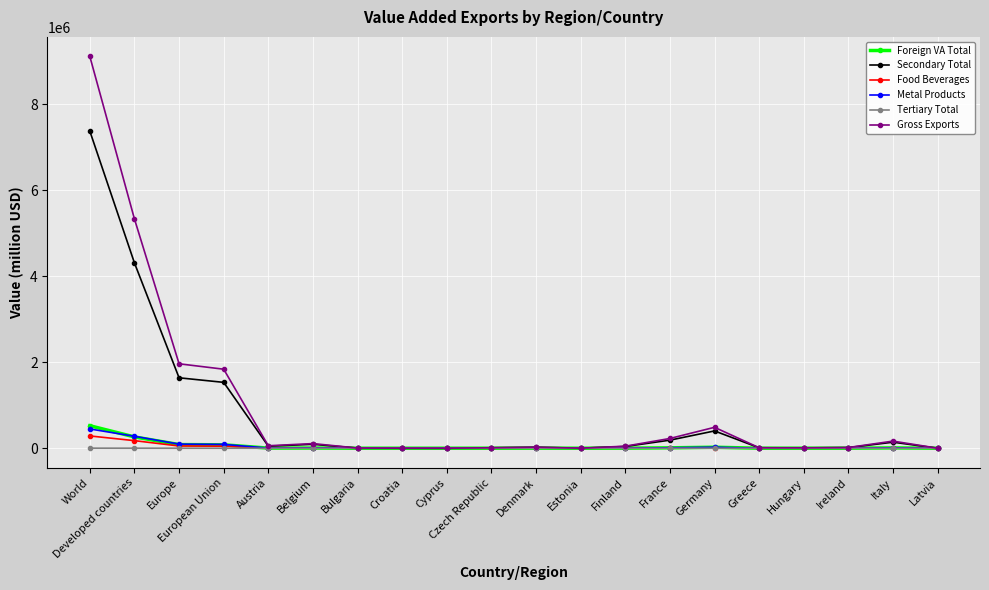

What is the label of the 9th point from the right?

Estonia